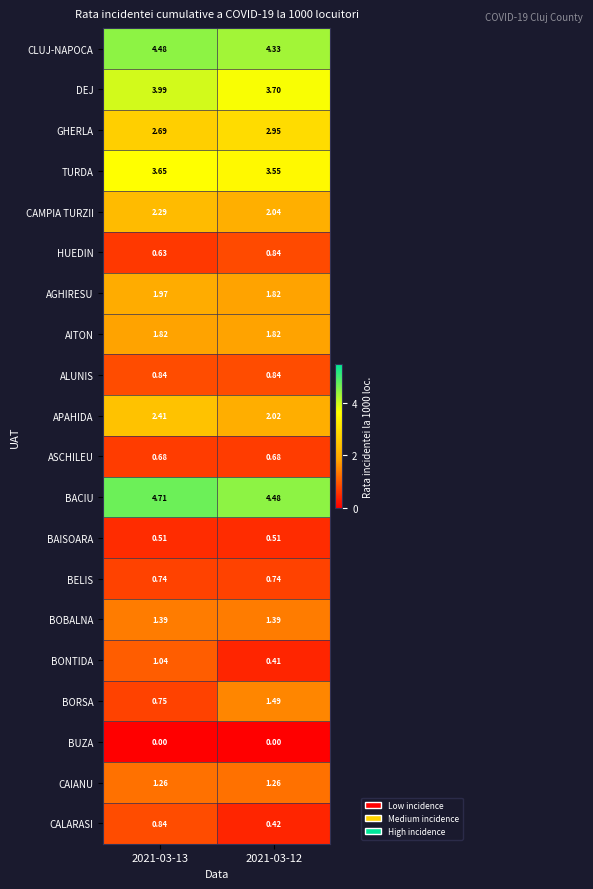

Which series changed the most between 2021-03-13 and 2021-03-12?

BORSA